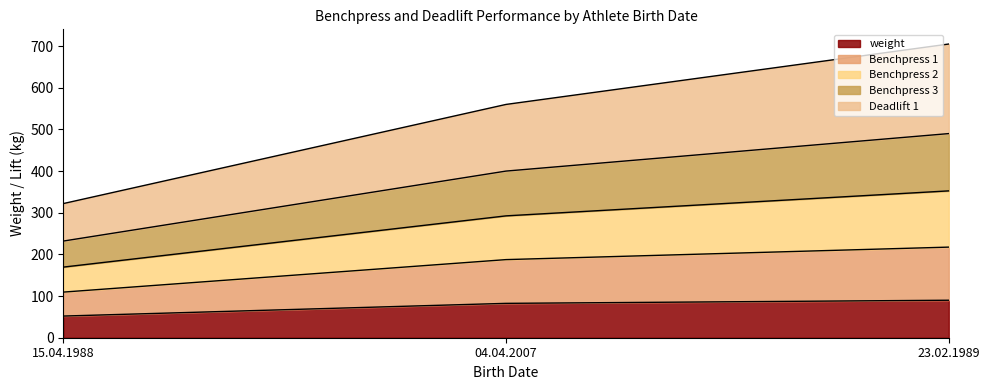

What is the minimum value for weight?

52.0